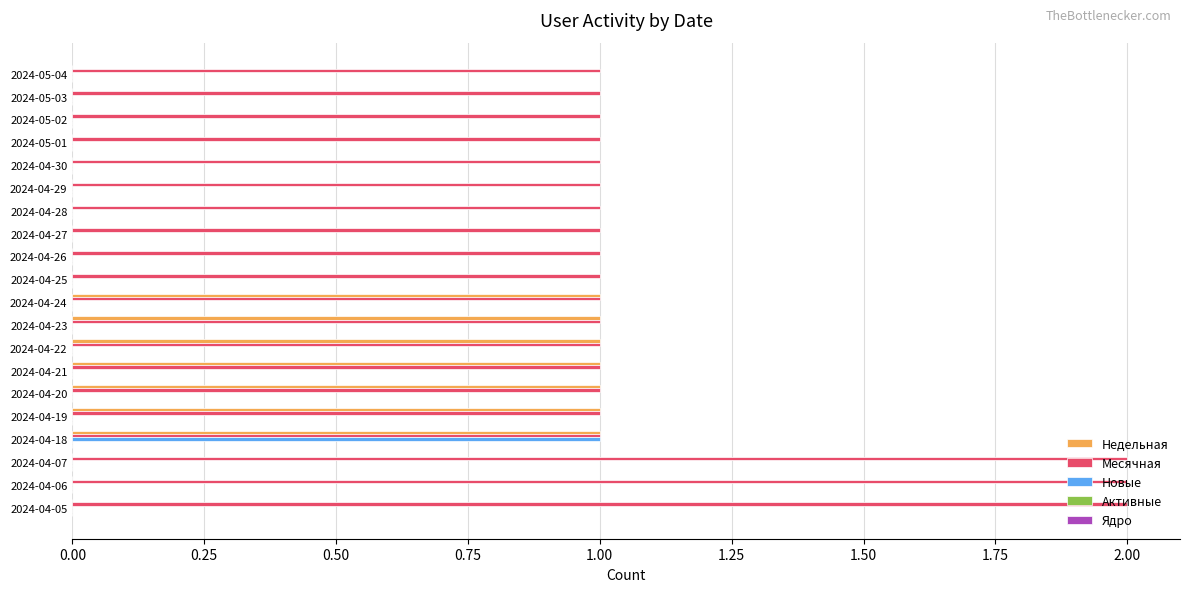

Which series changed the most between 2024-05-04 and 2024-04-06?

Месячная